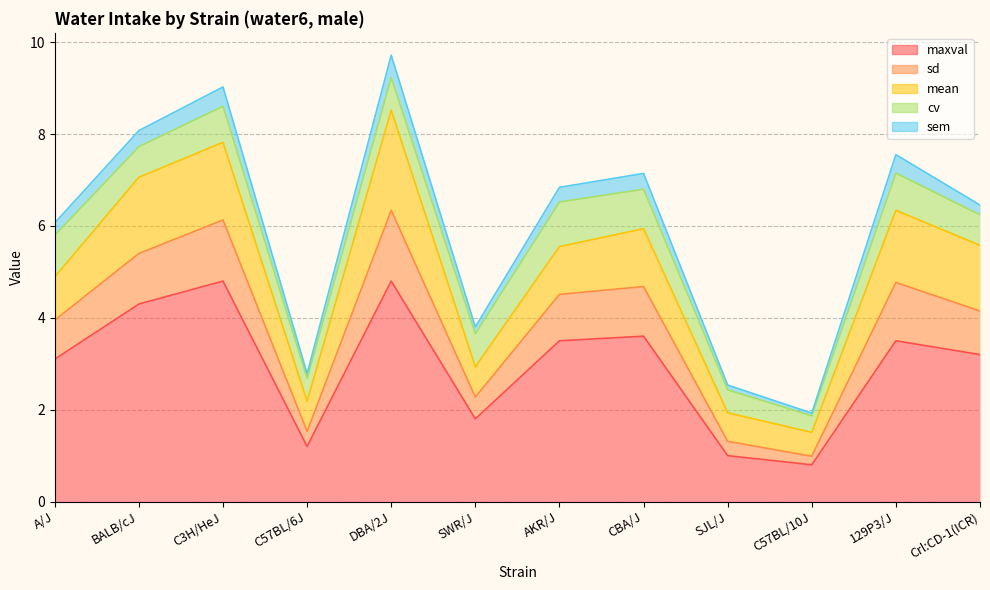

What is the value of the maxval point at the 9th from the left?

1.0